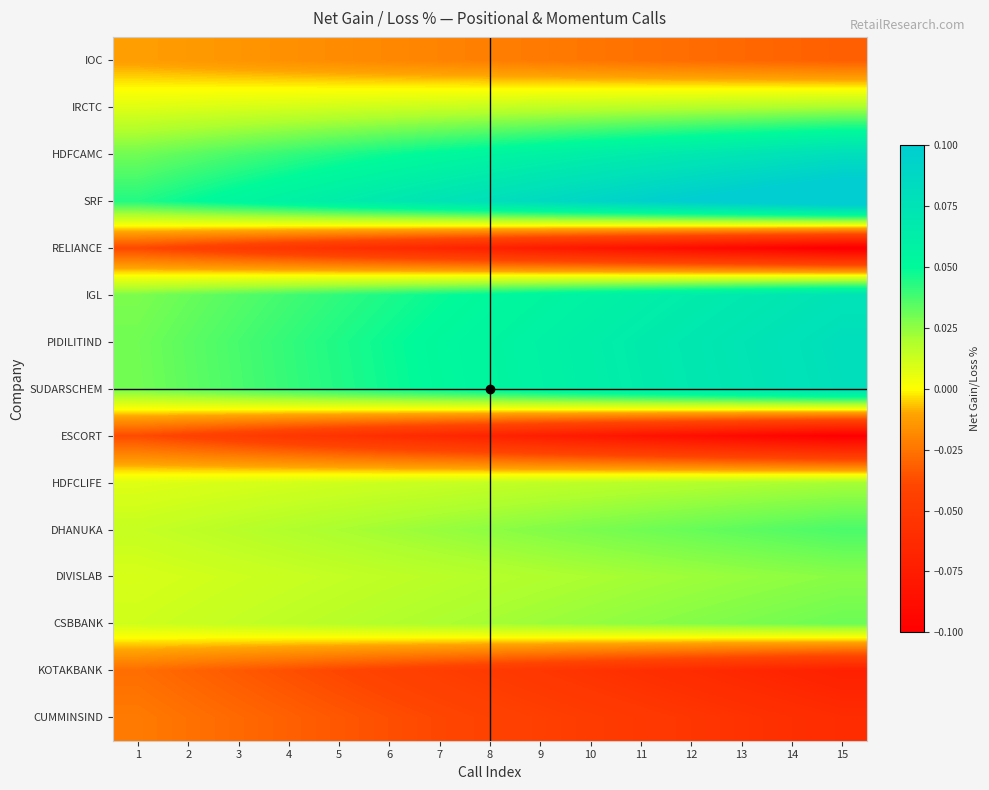

What is the total value across all series at 5?

0.1